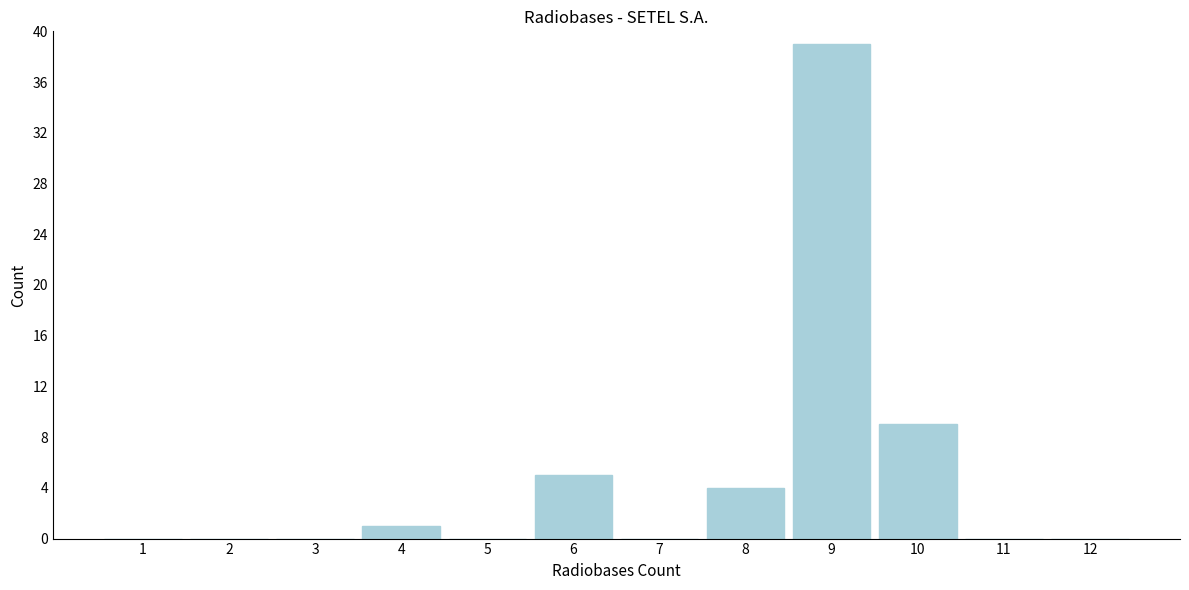

Reading left to right, list all the values displayed in this chart.

1=0	2=0	3=0	4=1	5=0	6=5	7=0	8=4	9=39	10=9	11=0	12=0